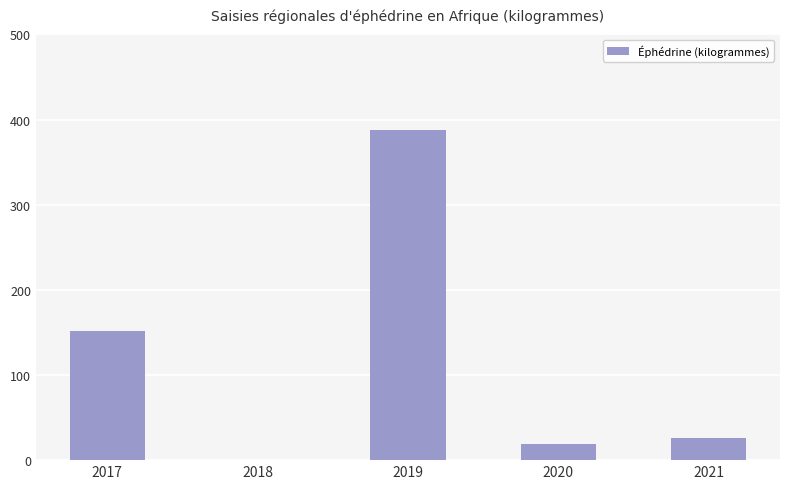

The chart shows a value of 200 at 2017. True or false?

False